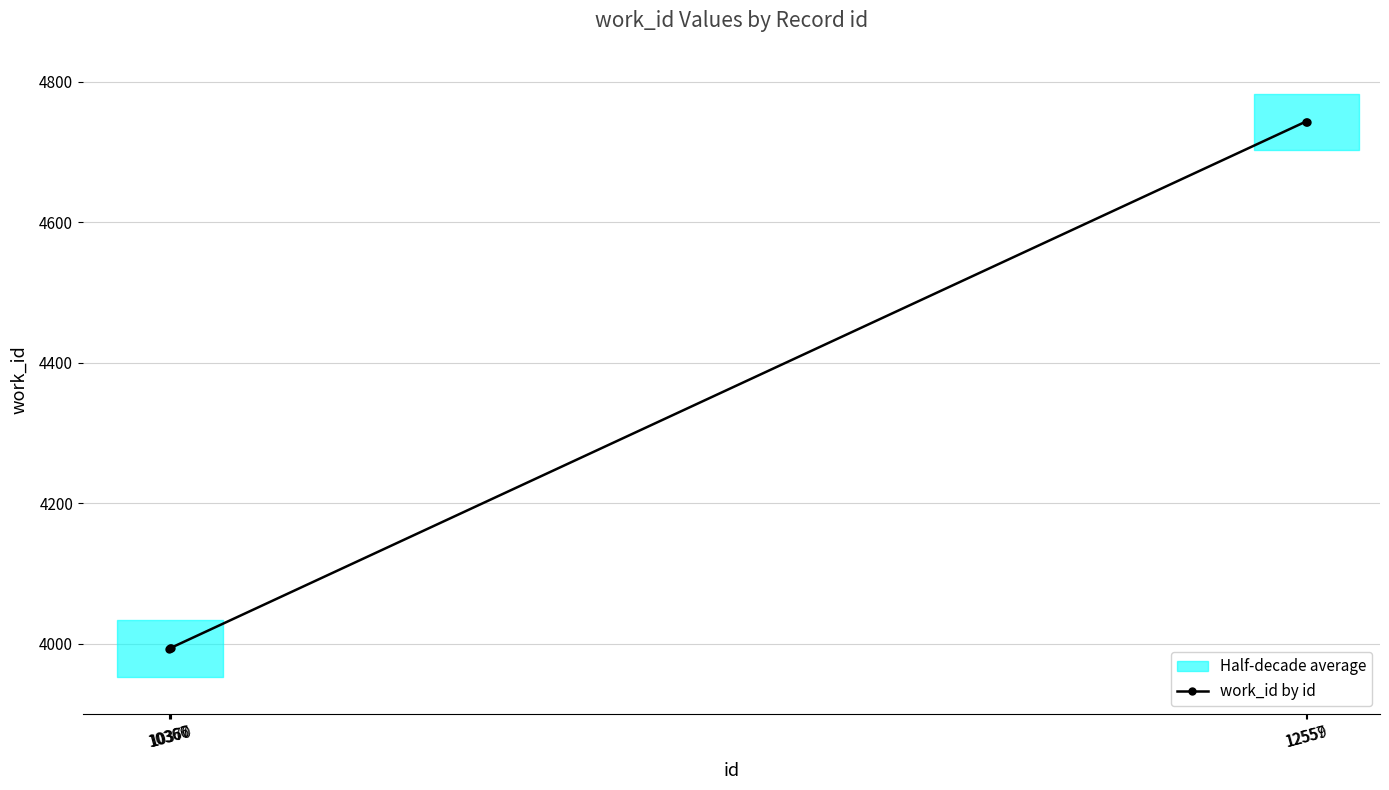

List the labels in order of value, smallest first.

10366, 10367, 10370, 12557, 12559